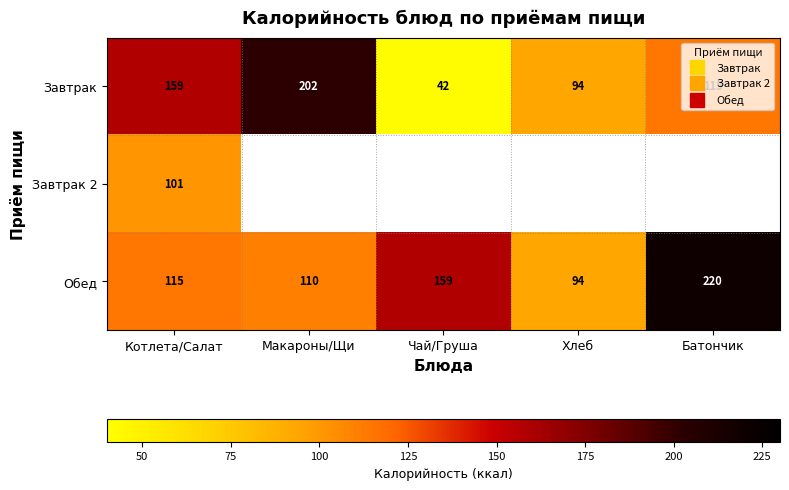

At which category does the chart reach its minimum across all series?

Чай/Груша